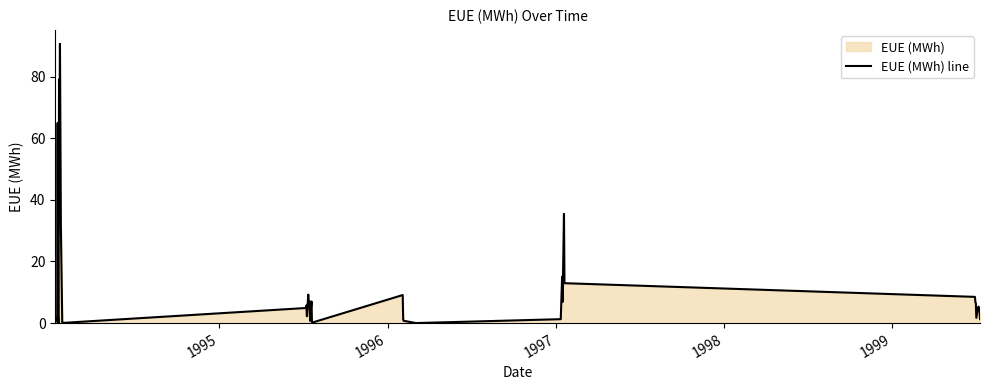

What is the maximum value shown in the chart?

90.6